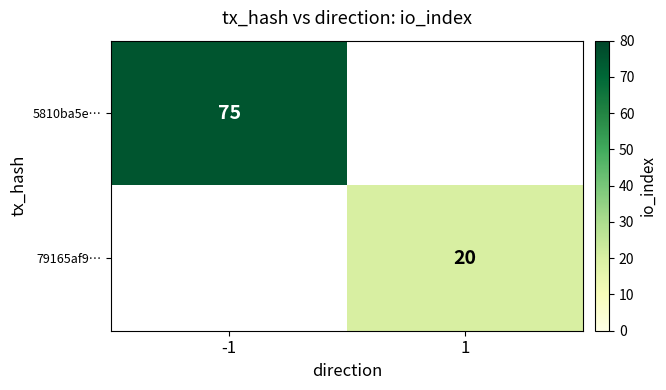

True or false: 5810ba5e… has a value of 124 at -1.

False